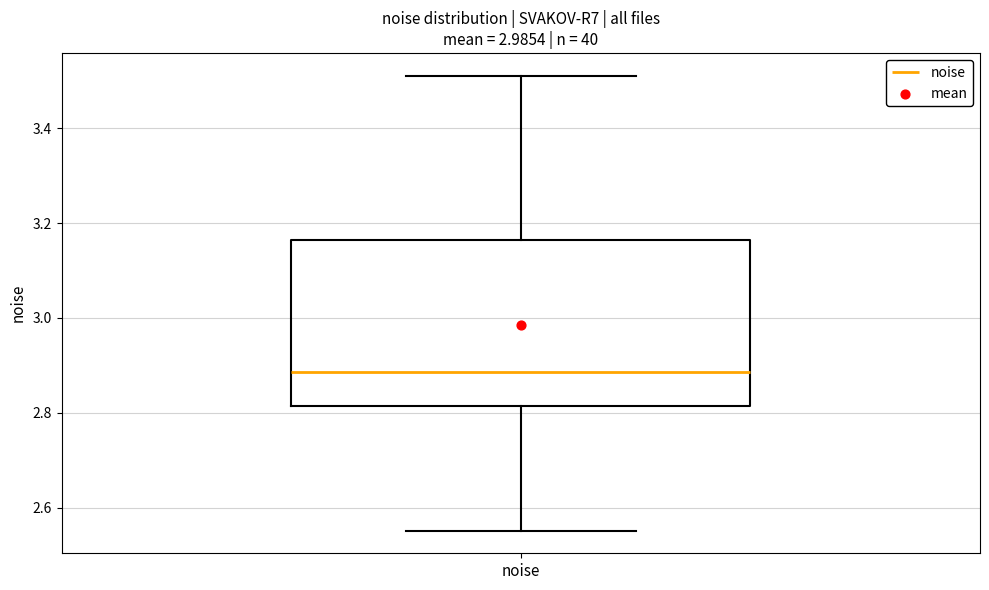

Read this box plot against the y-axis: the position of the median line, the range covered by the box, and the ends of both whiskers. The values are not printed on the chart, so give them approximately, as read against the axis.

median 2.88, box 2.82 to 3.16, whiskers 2.56 to 3.52